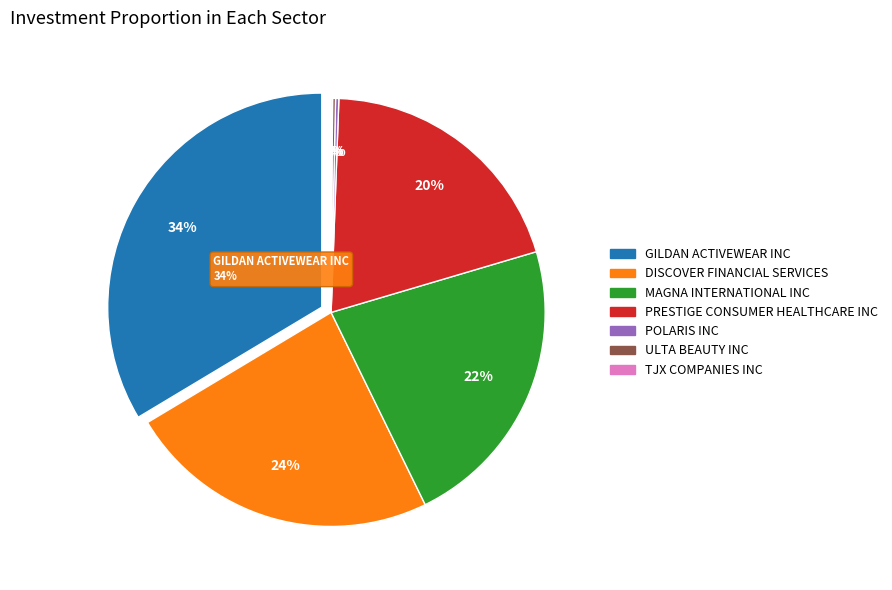

Do POLARIS INC and DISCOVER FINANCIAL SERVICES together represent more than half of the pie?

No